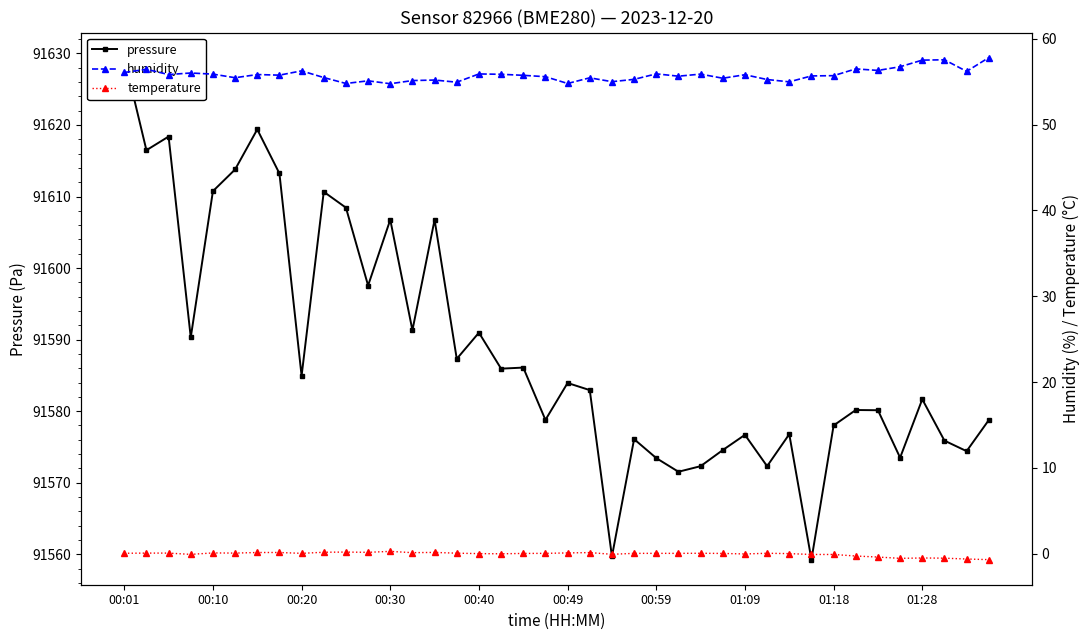

At how many categories does at least one series exceed 79227?

40